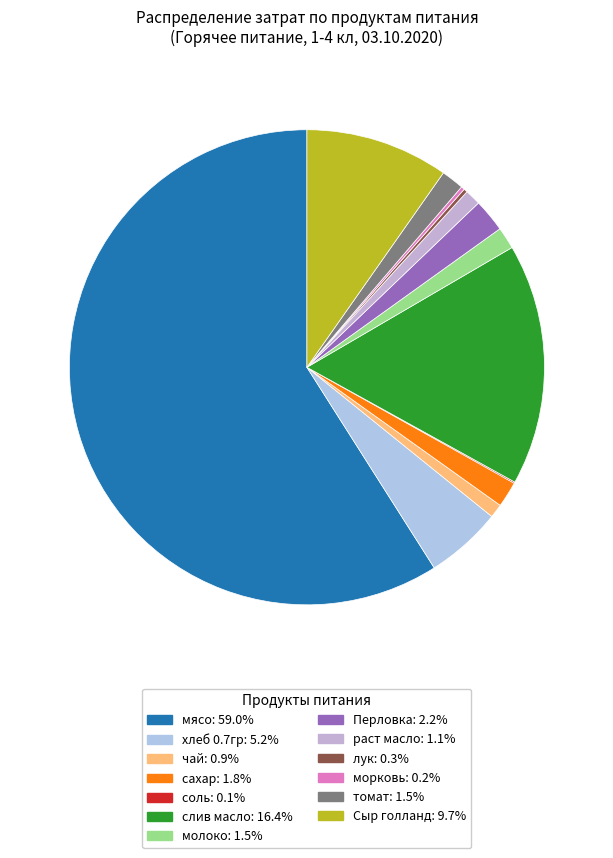

What percentage is the мясо slice, to the nearest percent?

59%